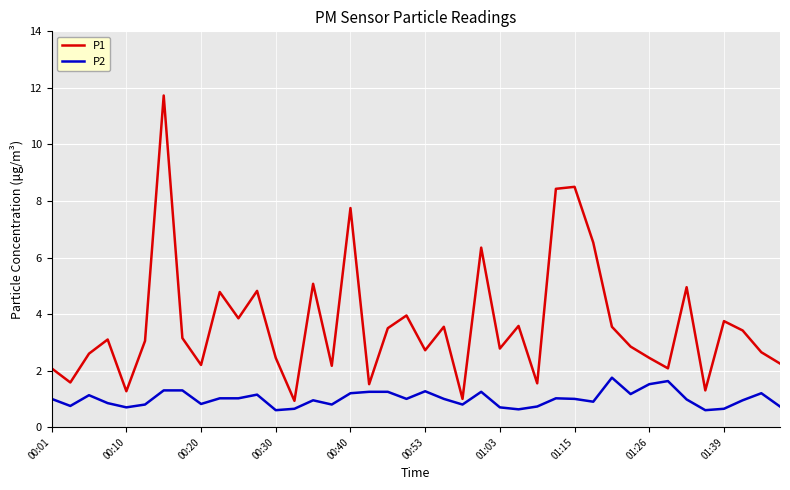

Does the chart have visible grid lines?

Yes